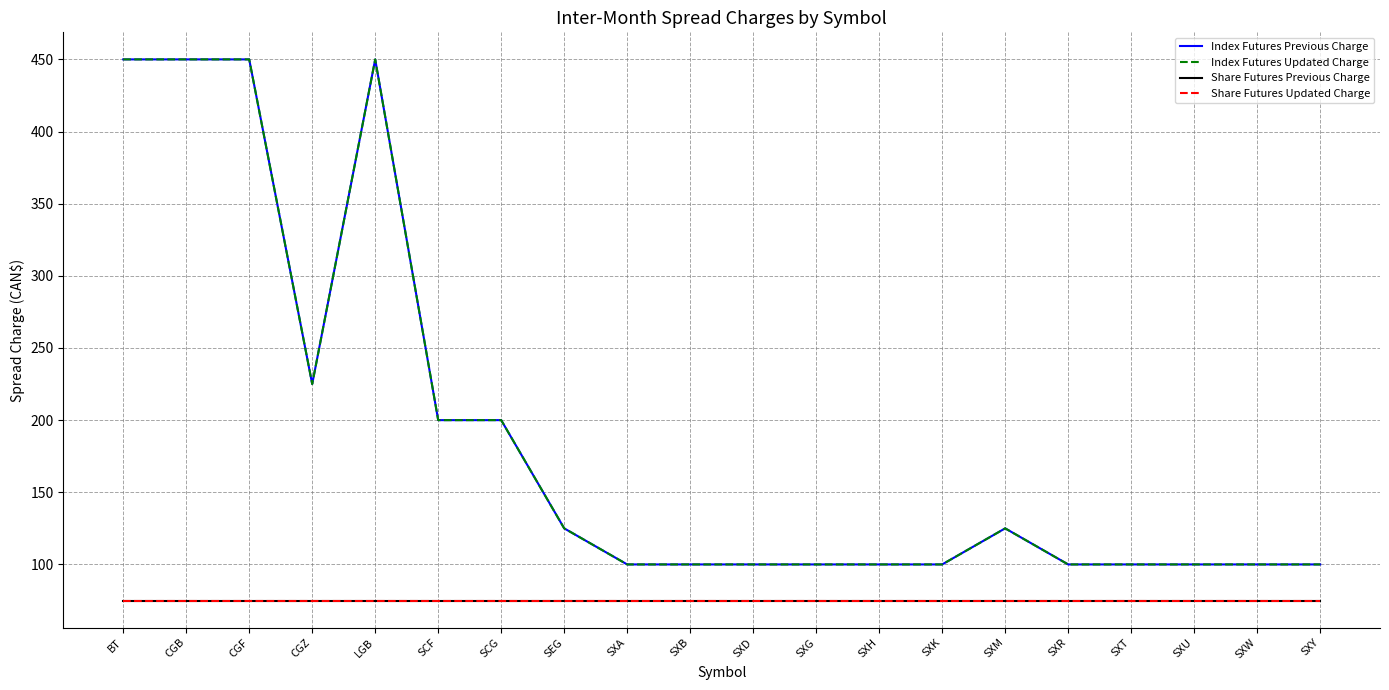

Does the chart have visible grid lines?

Yes